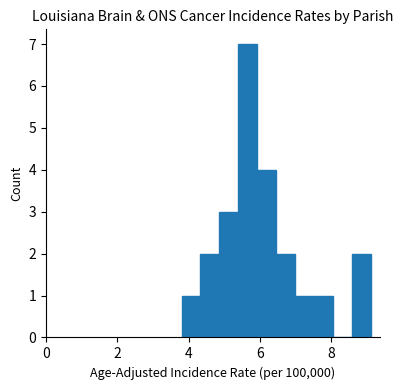

Read against the x-axis, roughly where is the centre of the tallest bar?

5.6